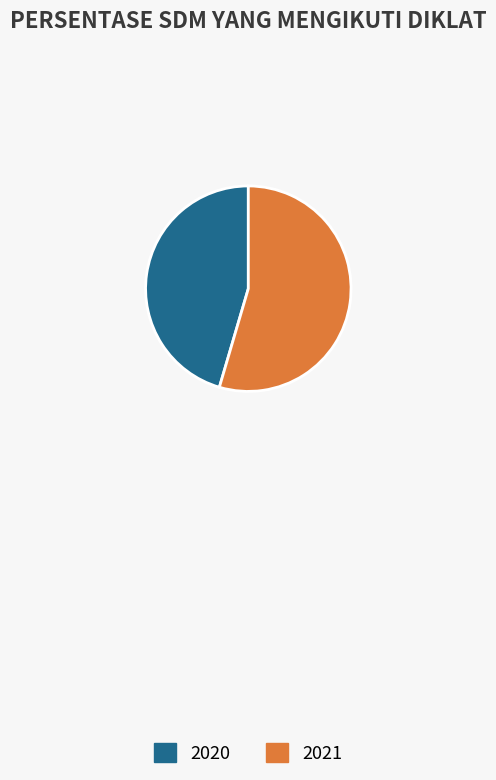

Between 2020 and 2021, which is larger?

2021